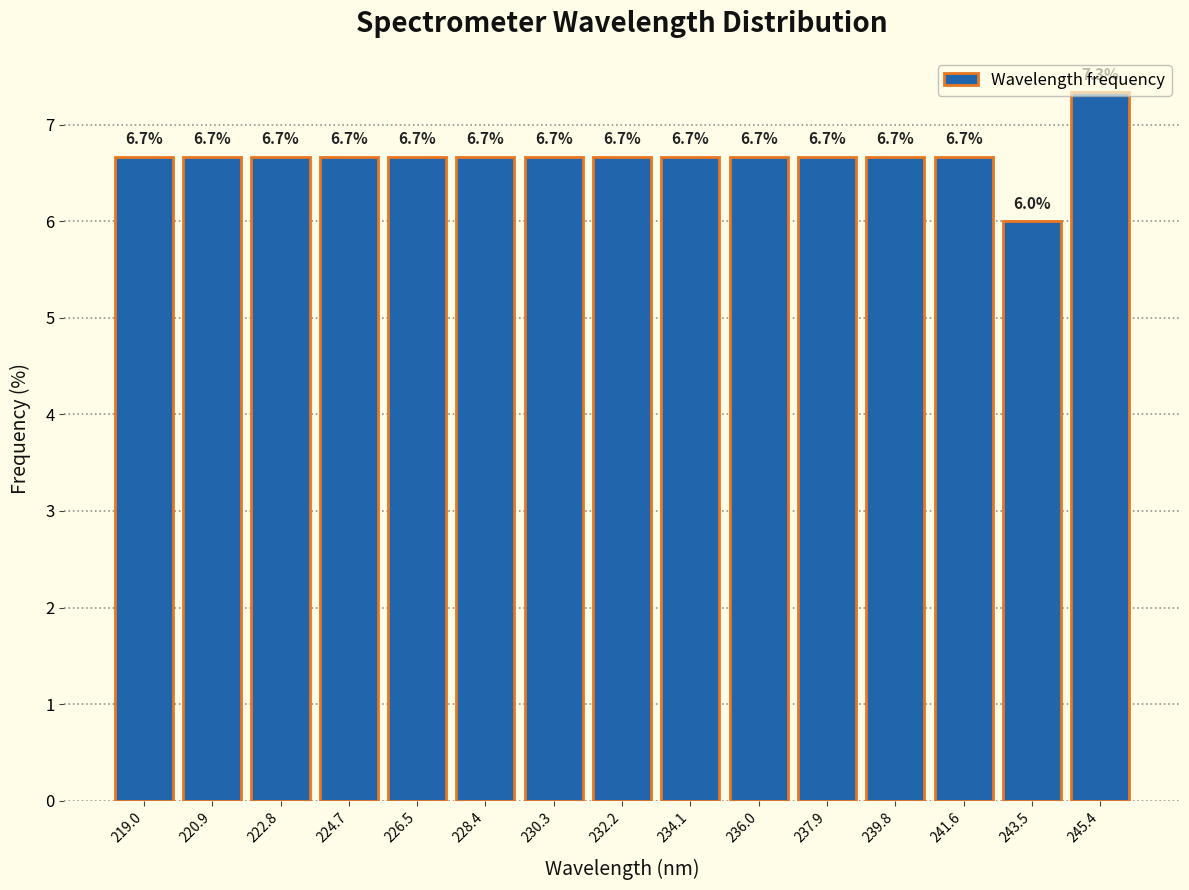

How tall is the bar that spans 240.6 to 242.6 on the x-axis? The bar edges are not printed on the chart, so give them approximately, as read against the axis.

6.7